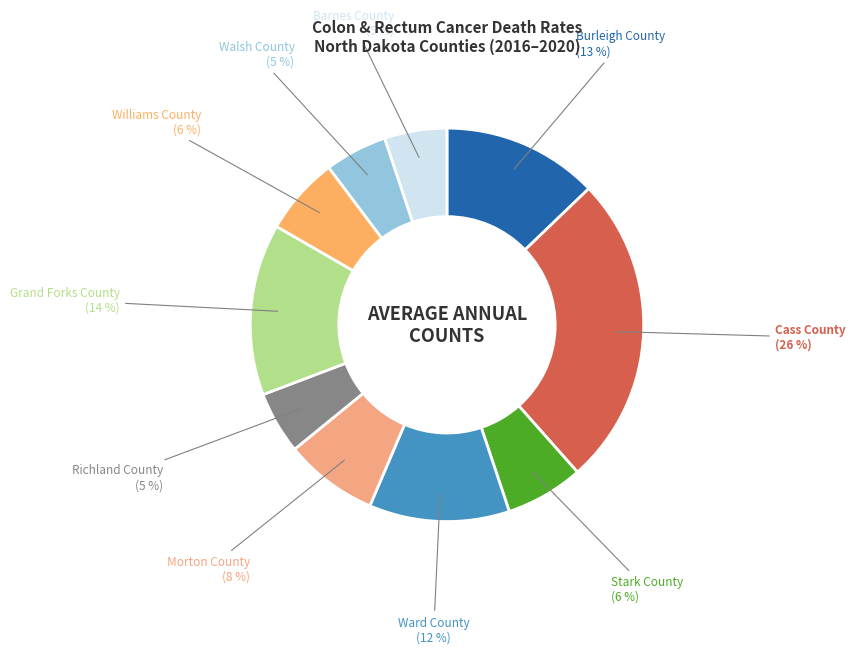

To the nearest percent, what is the average slice percentage?

10%